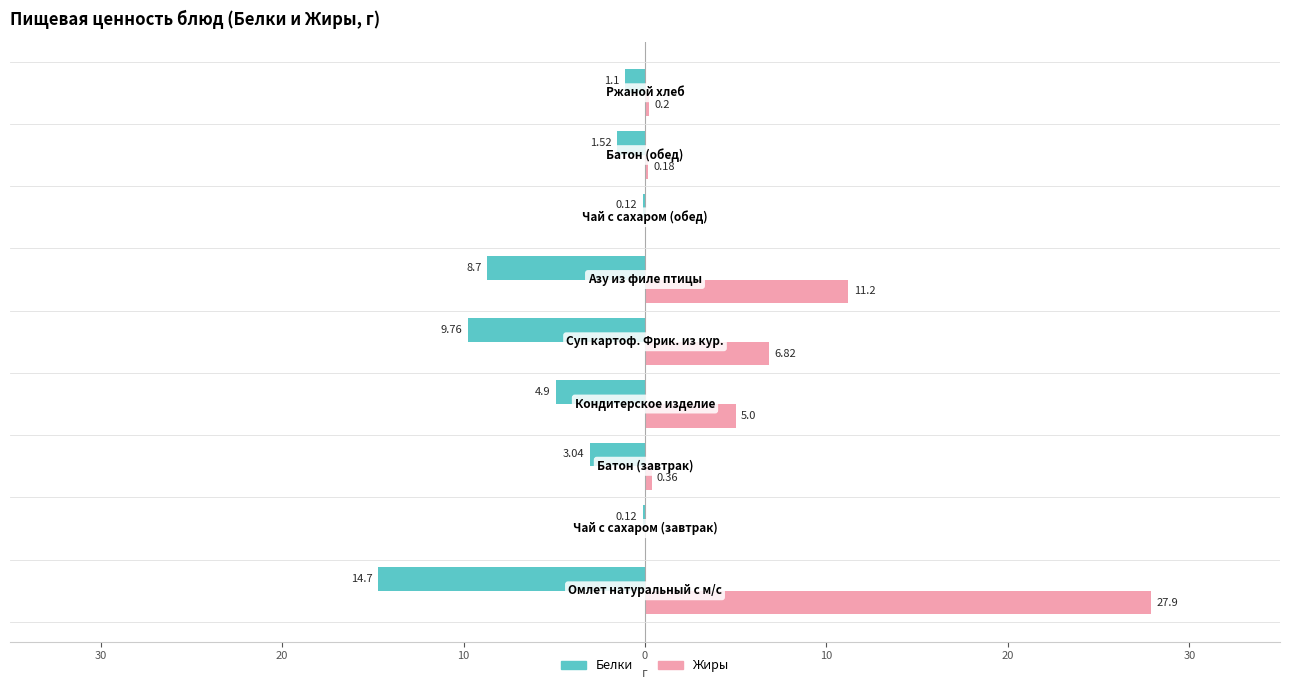

What is the sum of all Белки values?

-44.0